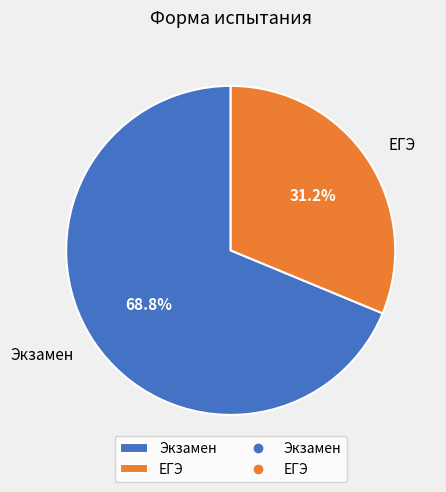

Which category has the biggest portion of the pie?

Экзамен